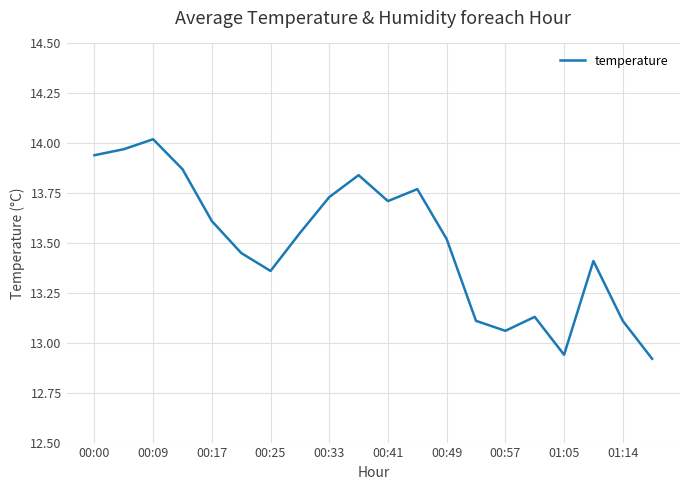

Does the chart display data point markers on the line(s)?

No